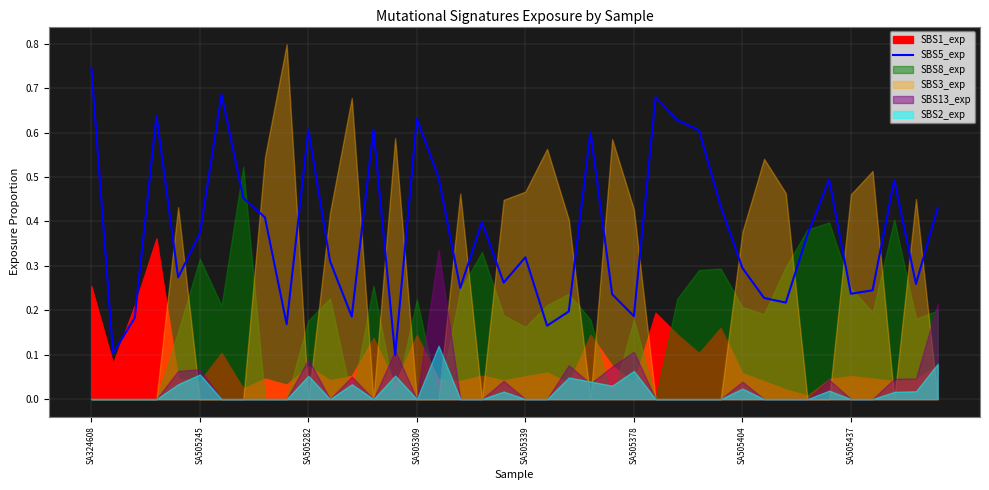

What is the value of the 21st point from the left?

0.3